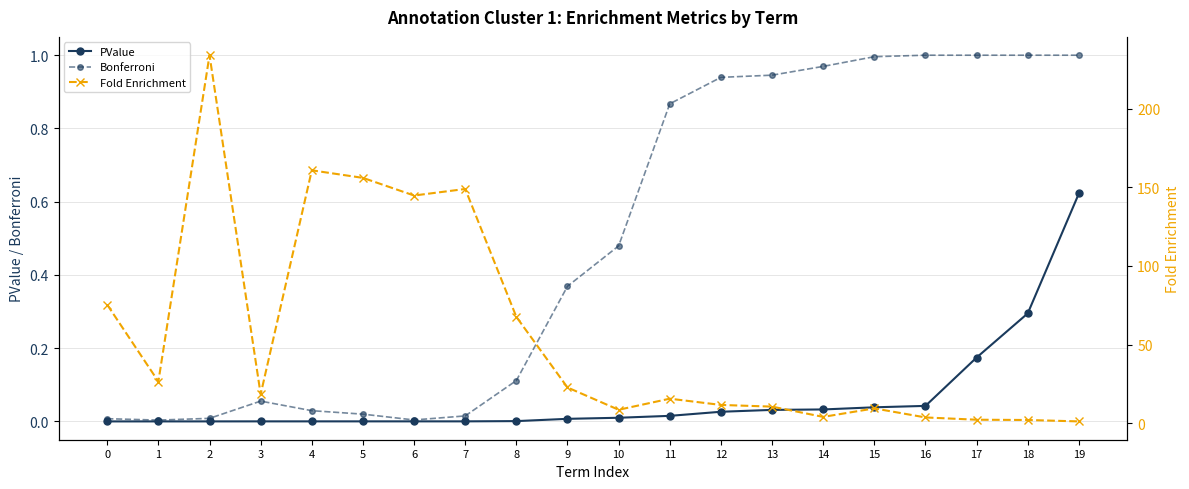

What is the highest value of the PValue series?

0.6